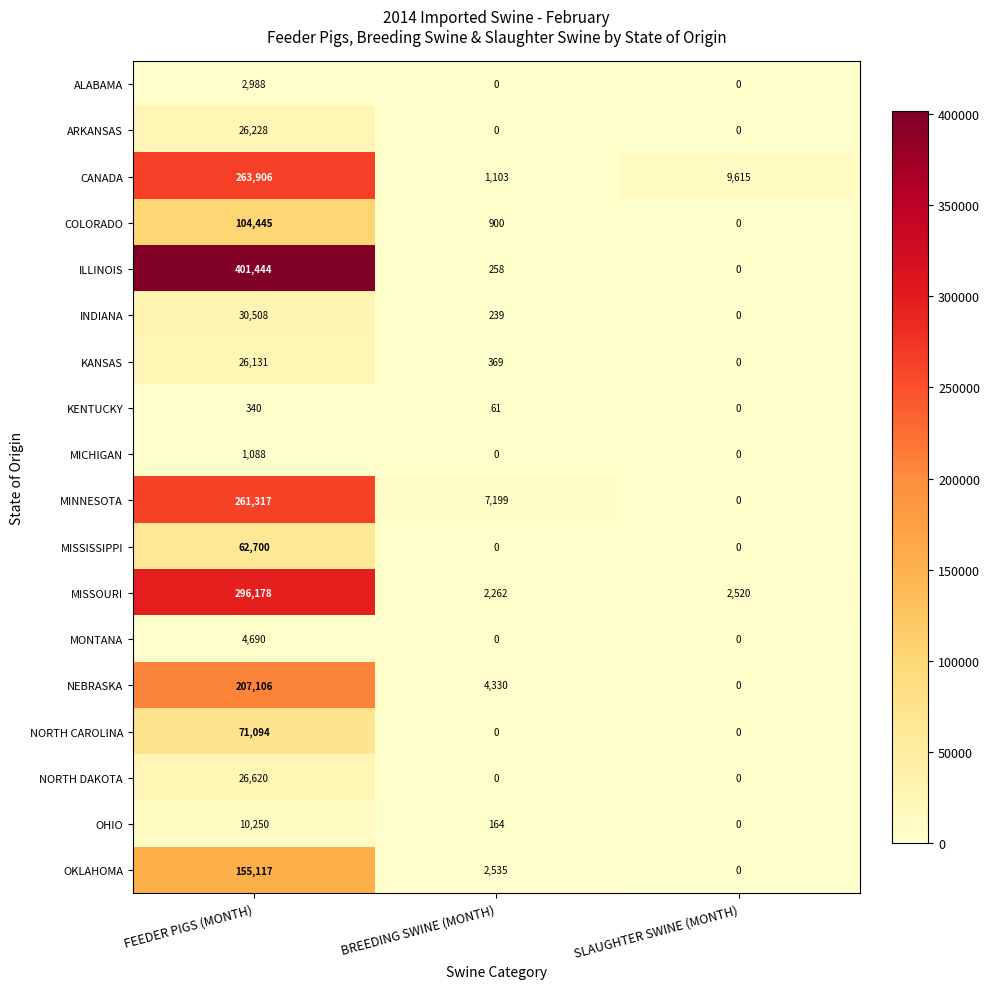

How many series are shown in this chart?

18